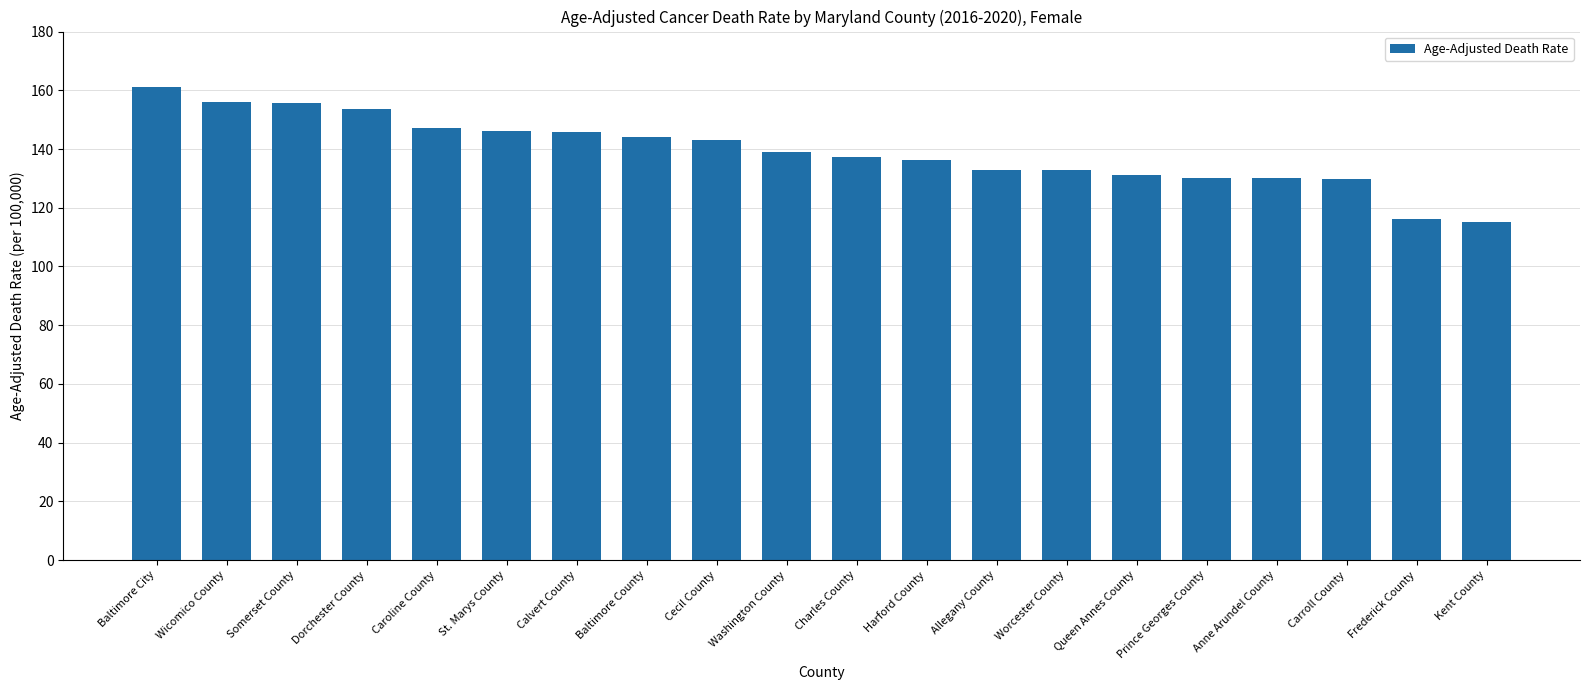

Which category has the highest value across all series?

Baltimore City